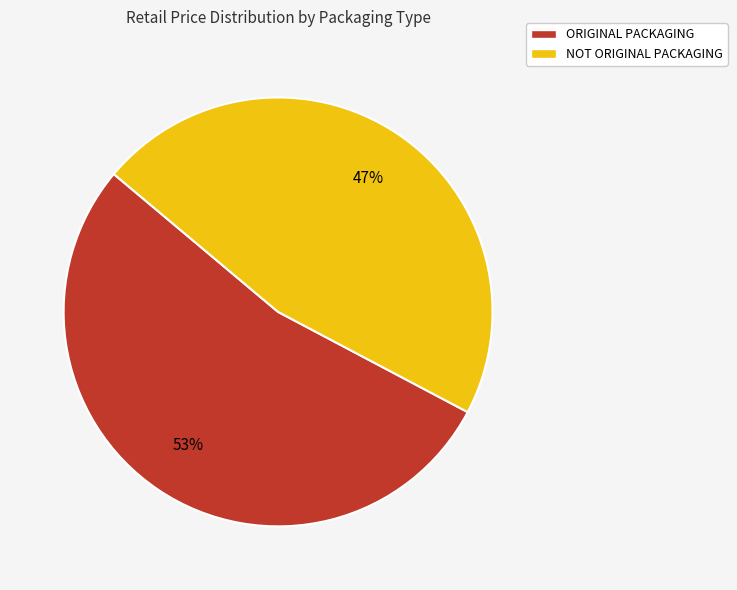

Combined, do NOT ORIGINAL PACKAGING and ORIGINAL PACKAGING account for over 50%?

Yes